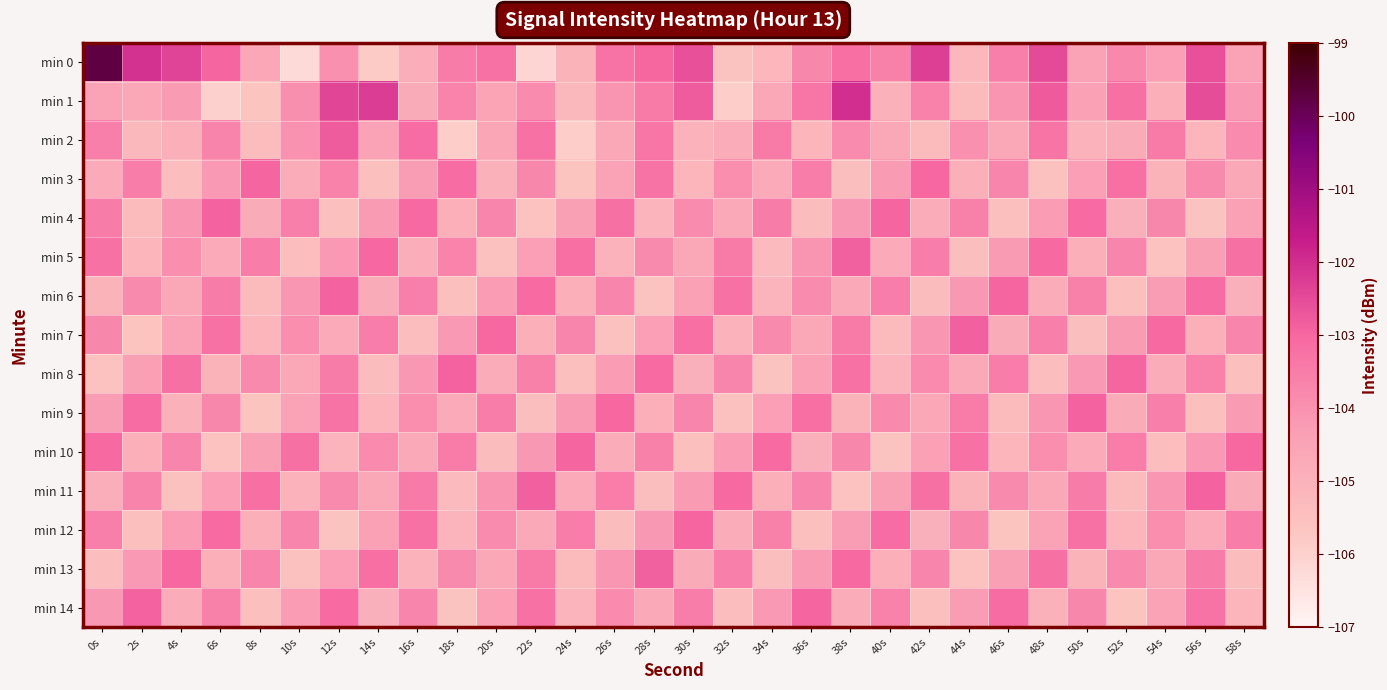

At how many categories does at least one series exceed -100?

1